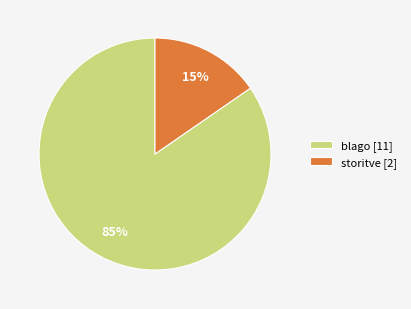

Is it true that storitve is 15% of the pie?

True